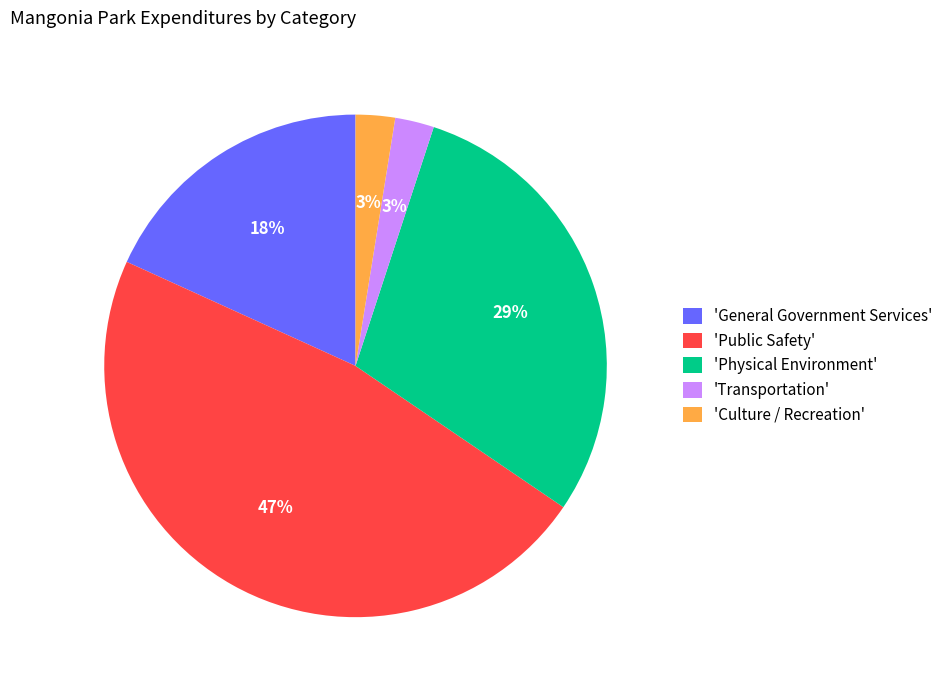

Is there any slice that represents more than half of the pie?

No